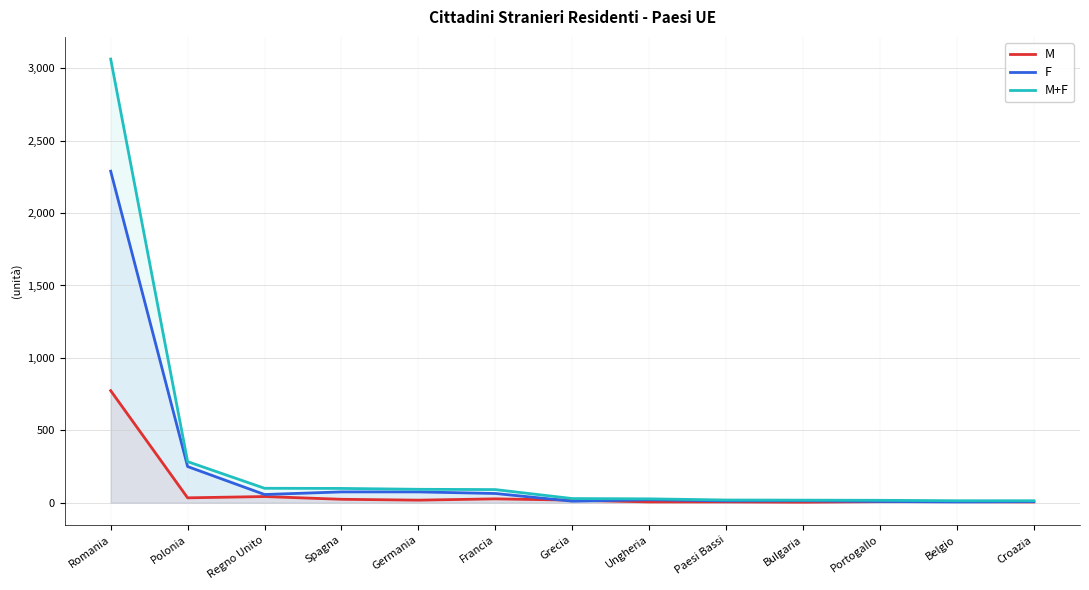

Which series has the largest range (max minus min)?

M+F